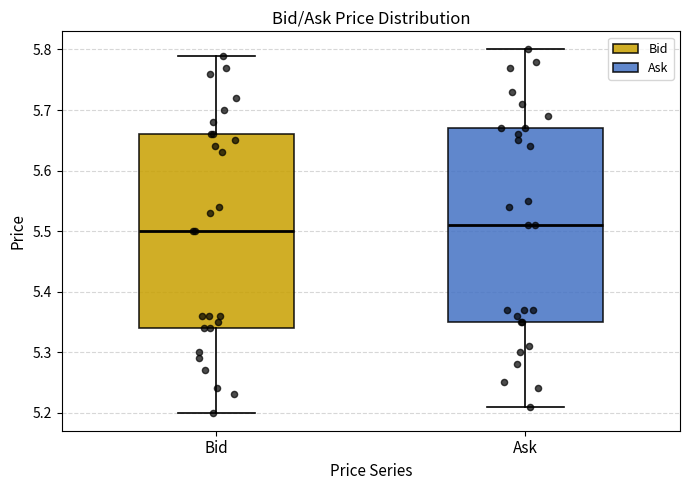

Where does the median line of the box for Ask sit on the y-axis? The values are not printed on the chart, so give them approximately, as read against the axis.

5.51